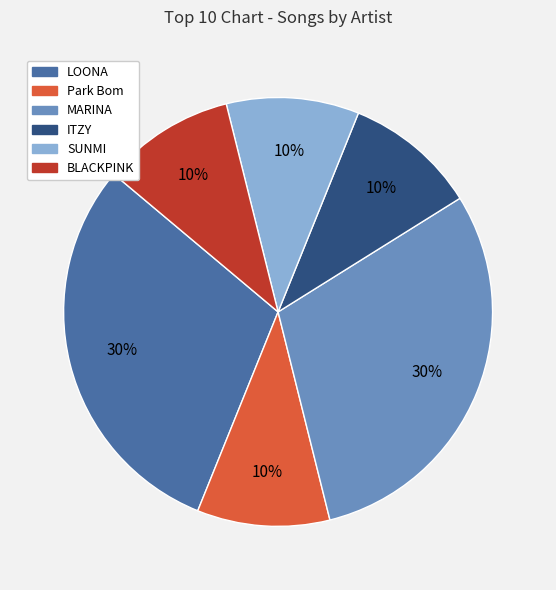

Is MARINA the majority of the pie?

No